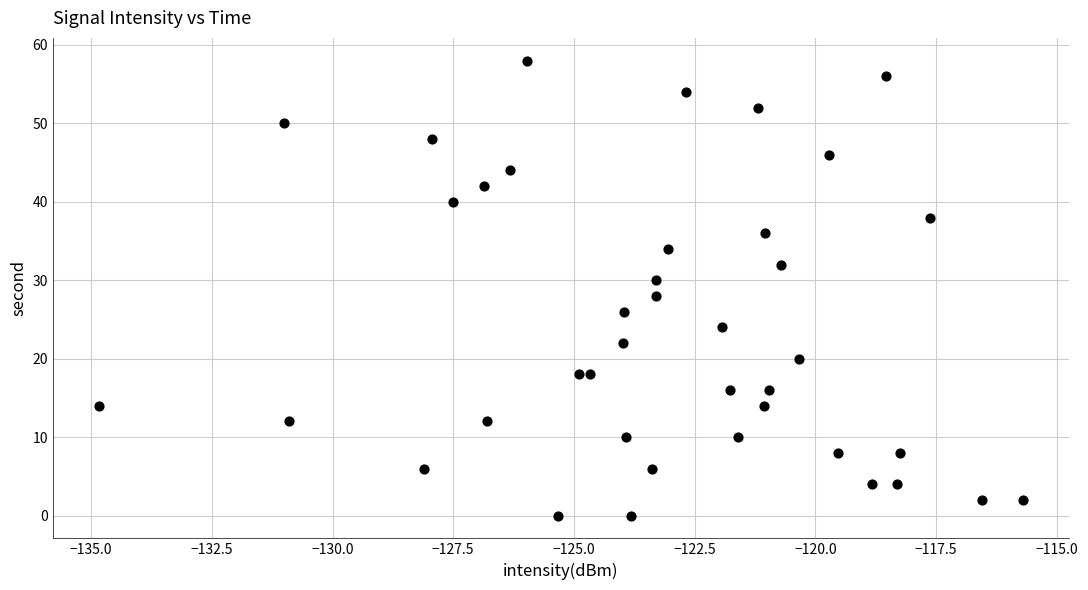

What is the range of Y values (max minus min)?

58